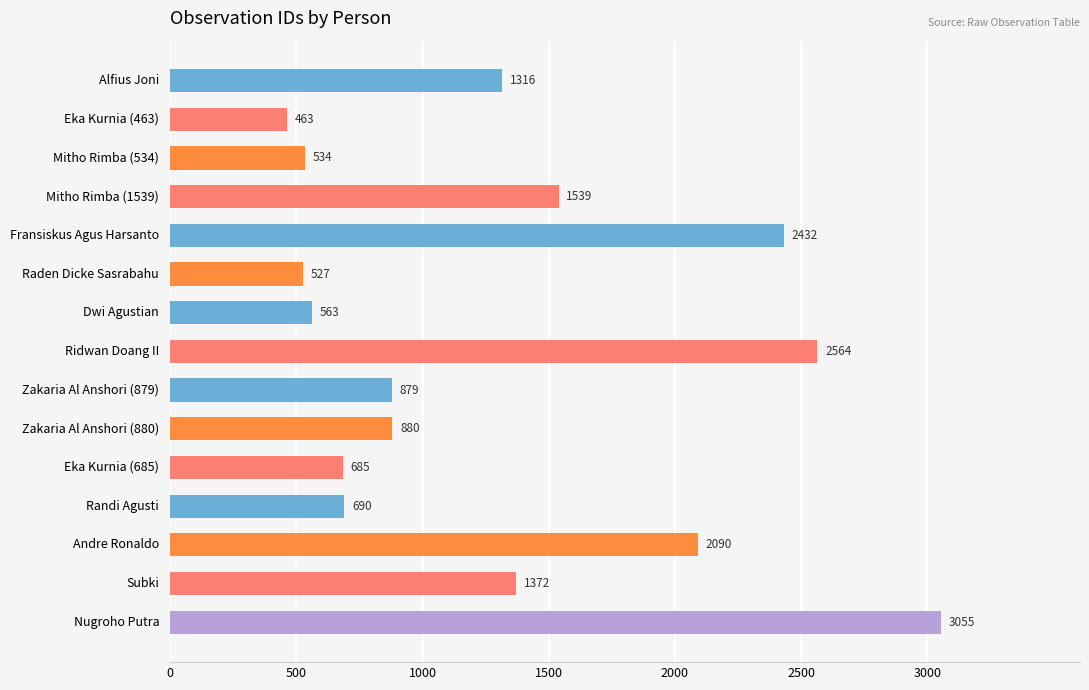

List the labels in order of value, largest first.

Nugroho Putra, Ridwan Doang II, Fransiskus Agus Harsanto, Andre Ronaldo, Mitho Rimba (1539), Subki, Alfius Joni, Zakaria Al Anshori (880), Zakaria Al Anshori (879), Randi Agusti, Eka Kurnia (685), Dwi Agustian, Mitho Rimba (534), Raden Dicke Sasrabahu, Eka Kurnia (463)